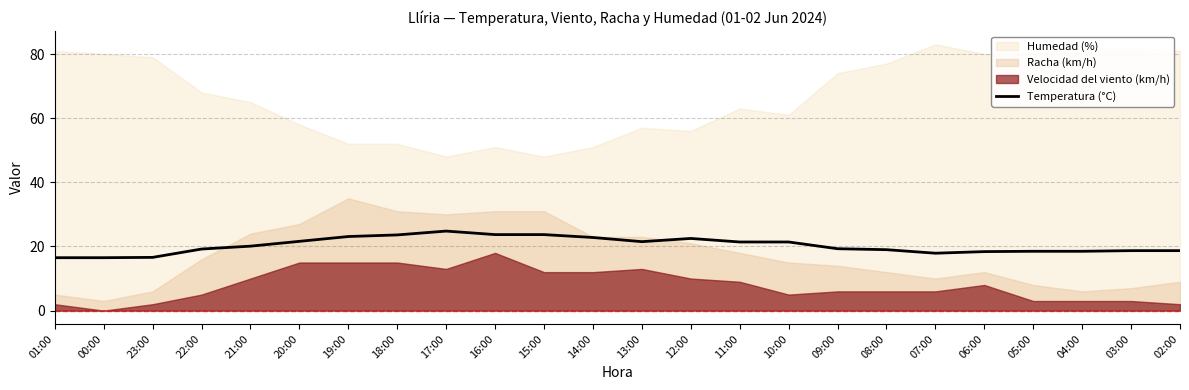

How many lines are shown in the chart?

1